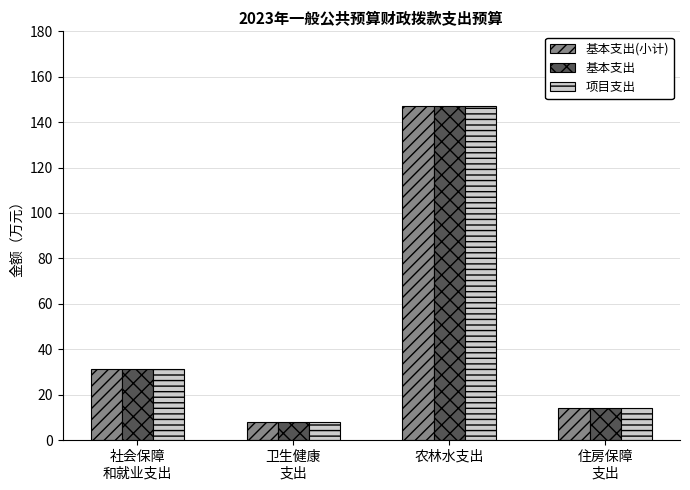

What value does the 基本支出 series have at 住房保障
支出?

14.0